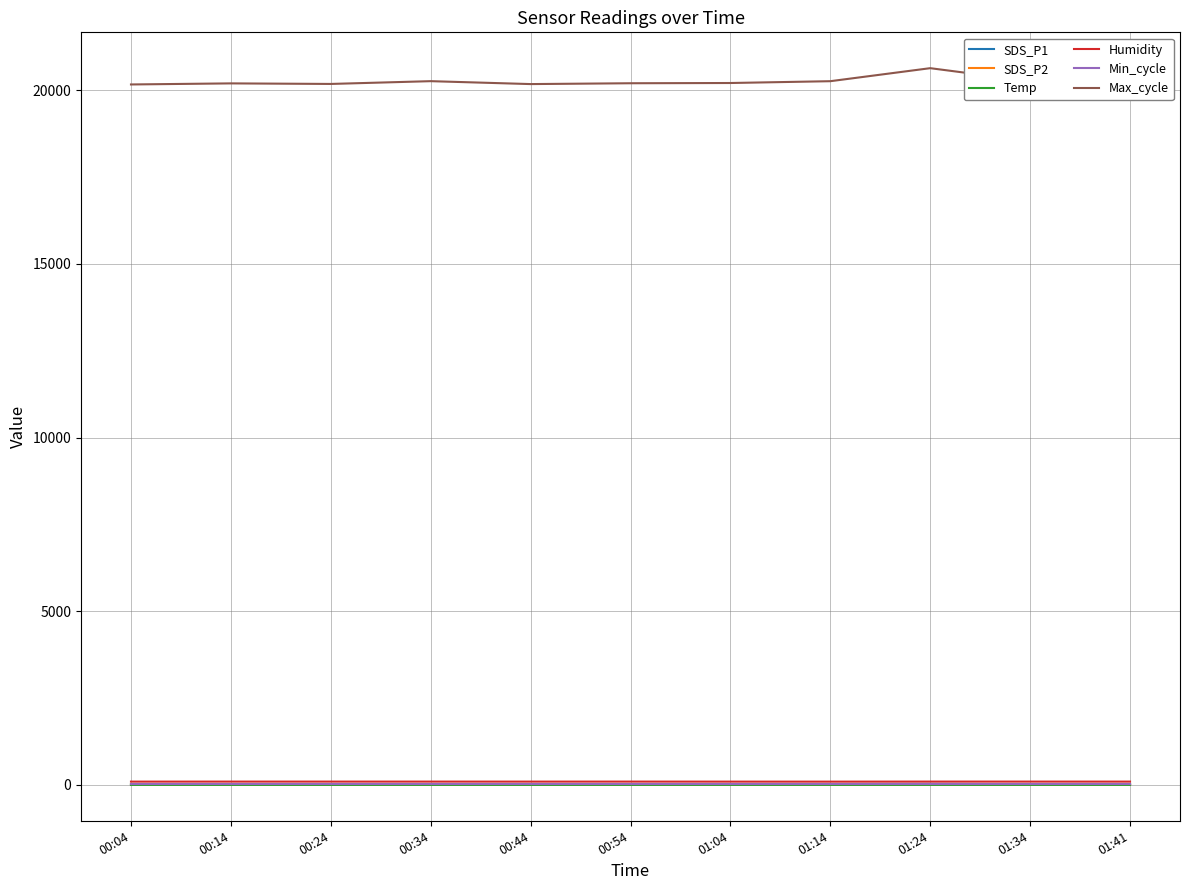

True or false: Humidity and Max_cycle intersect in this chart.

False